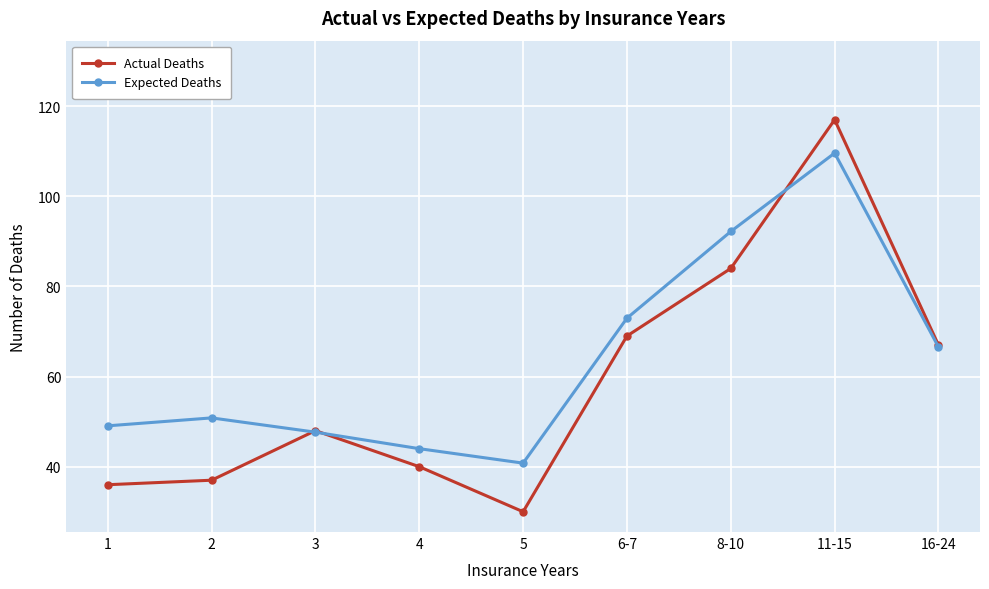

What is the minimum value shown in the chart?

30.0